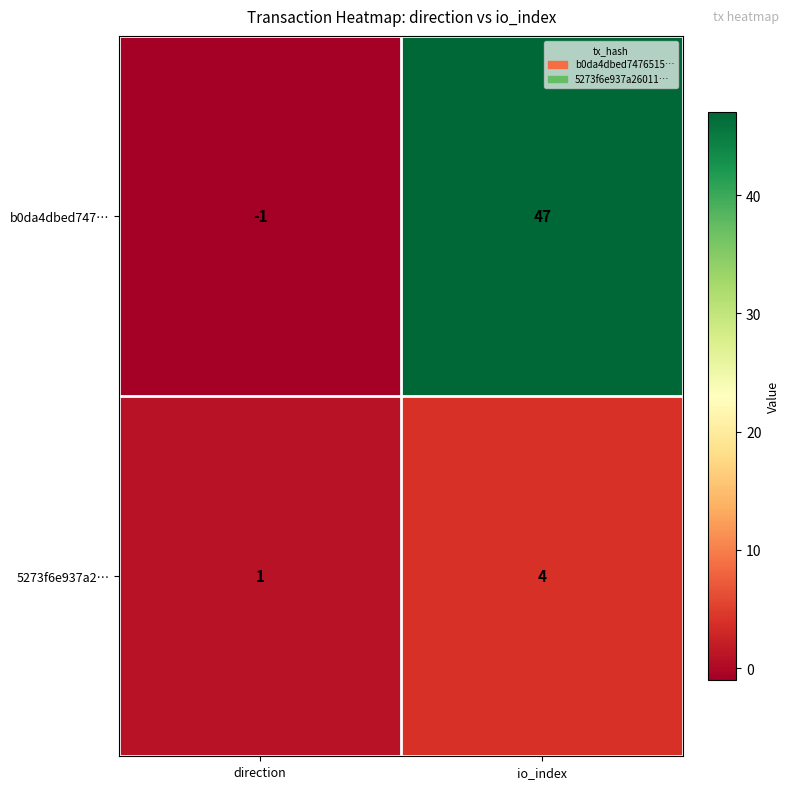

Which series has the largest range (max minus min)?

b0da4dbed747…